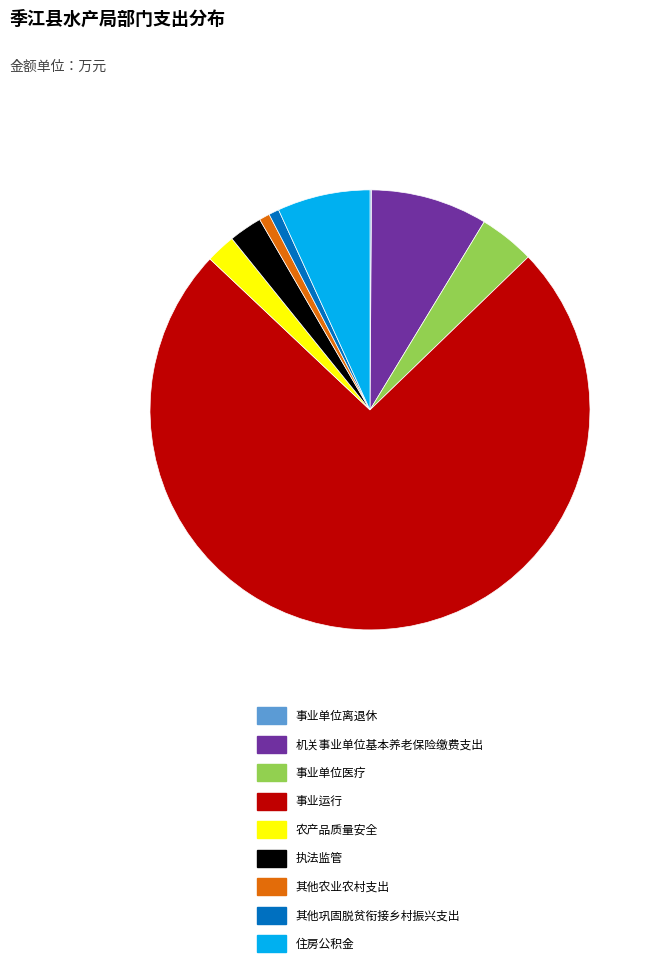

True or false: 住房公积金 accounts for 7% of the total.

True